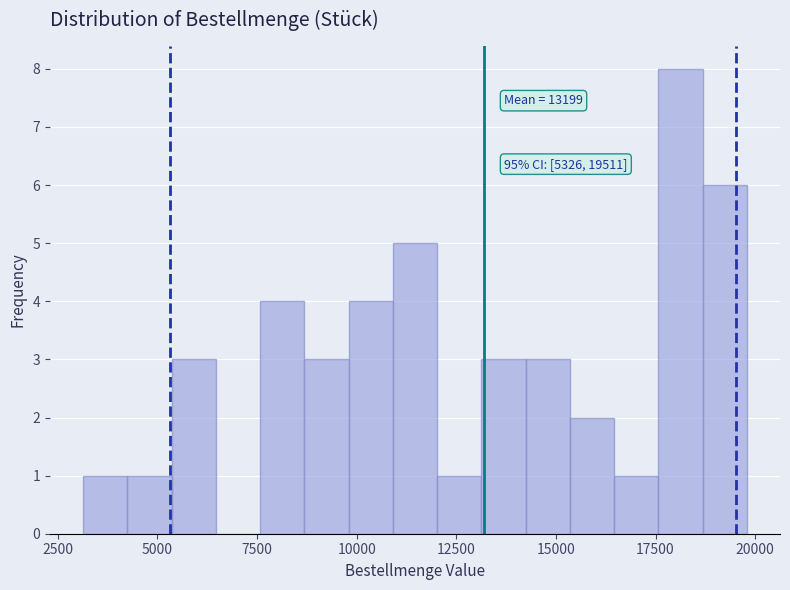

Read against the x-axis, roughly where is the centre of the tallest bar?

18000